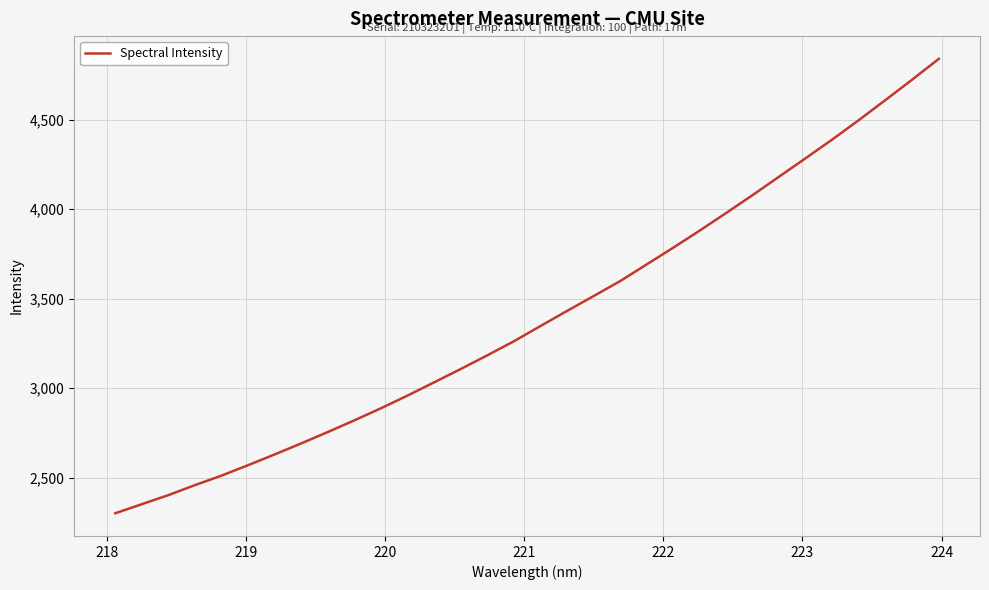

What is the greatest value displayed?

4840.1